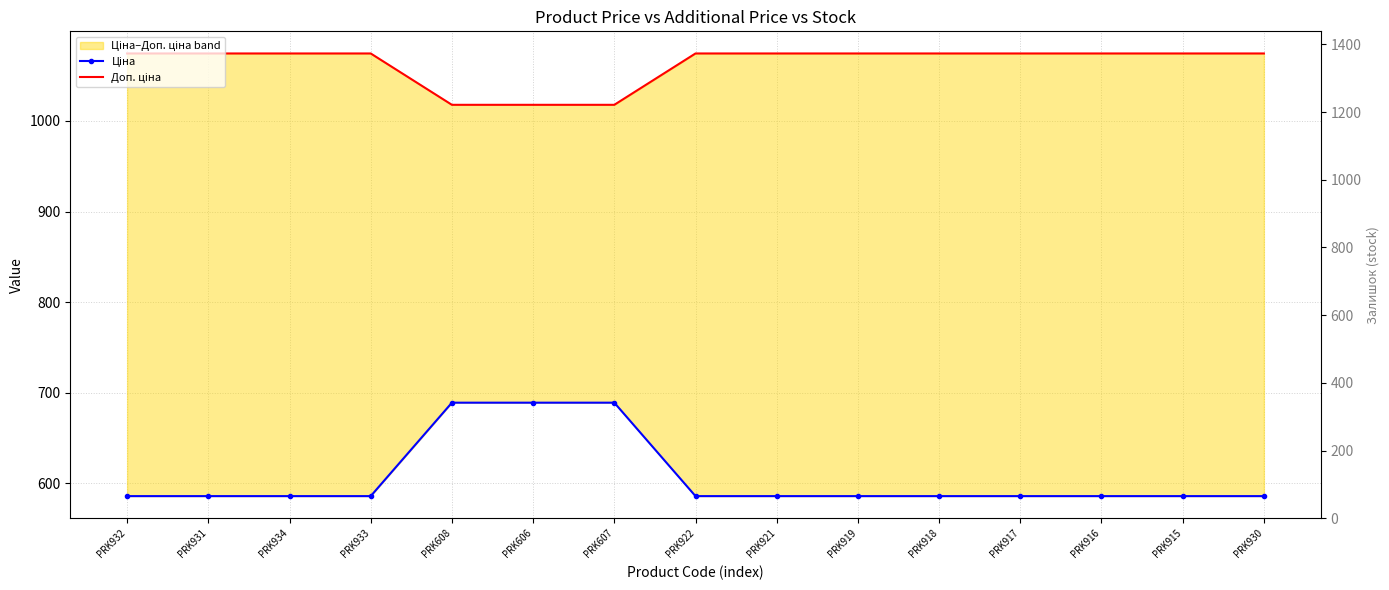

What is the label of the 3rd point from the left?

PRK934